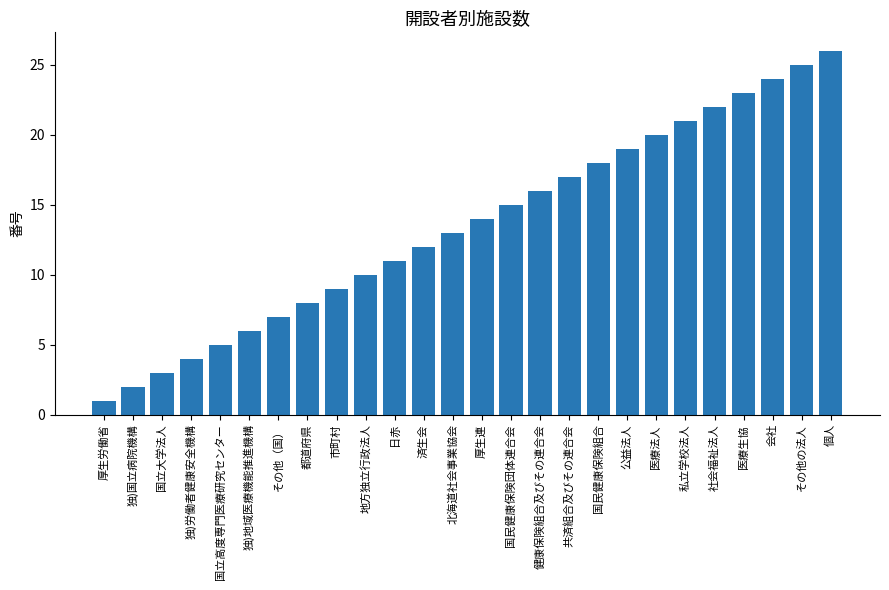

What is the difference between the second highest and second lowest values?

23